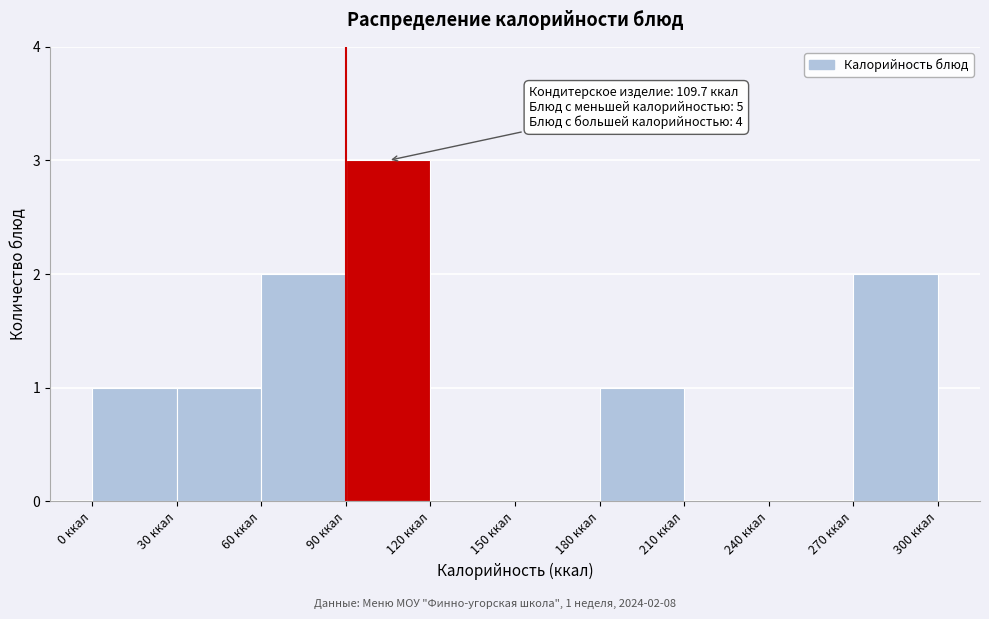

Over which range of the x-axis is the bar tallest?

90 to 120